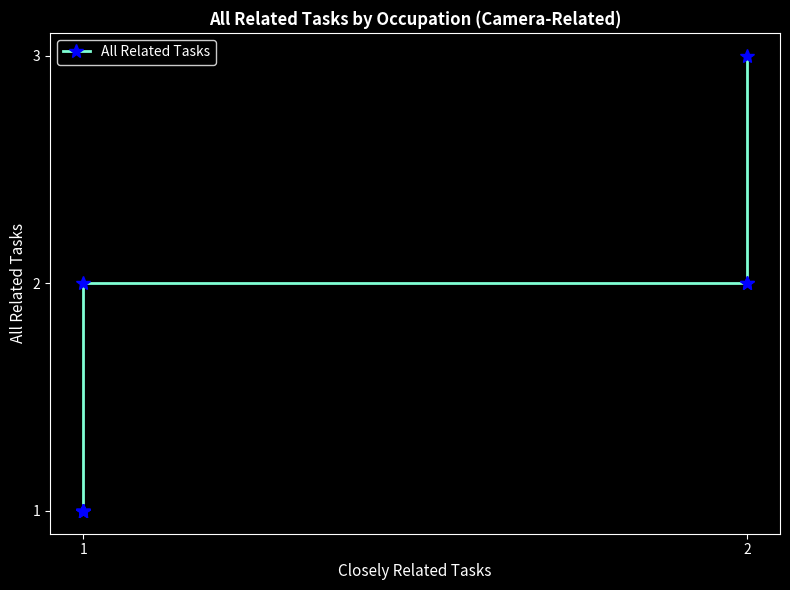

How many distinct data groups are displayed?

1